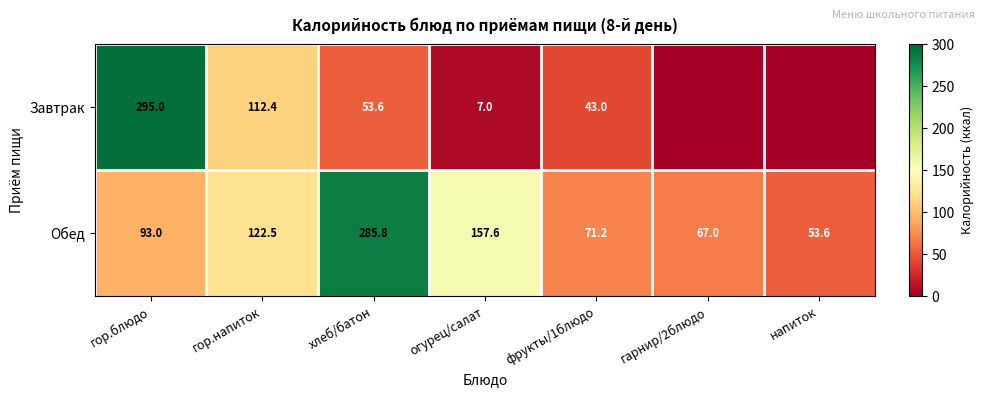

What is the difference between the highest and lowest values at огурец/салат?

150.6